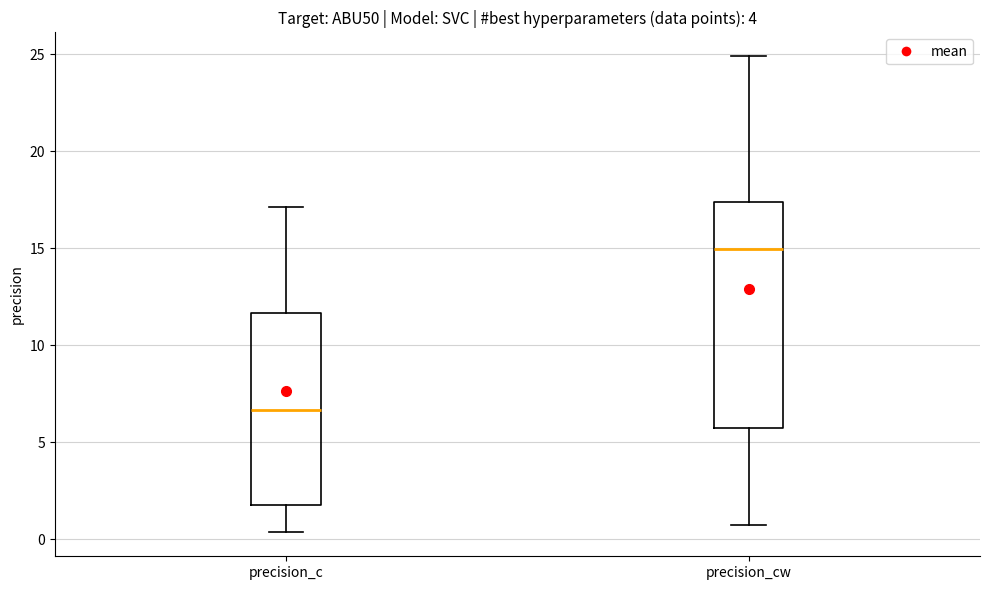

Reading left to right, transcribe this box plot: for each box, give where its median line is, the range the box spans, and where its two whiskers end, as read against the y-axis. The values are not printed on the chart, so give them approximately, as read against the axis.

precision_c: median 6.5, box 2.0 to 11.5, whiskers 0.5 to 17.0
precision_cw: median 15.0, box 5.5 to 17.5, whiskers 0.5 to 25.0